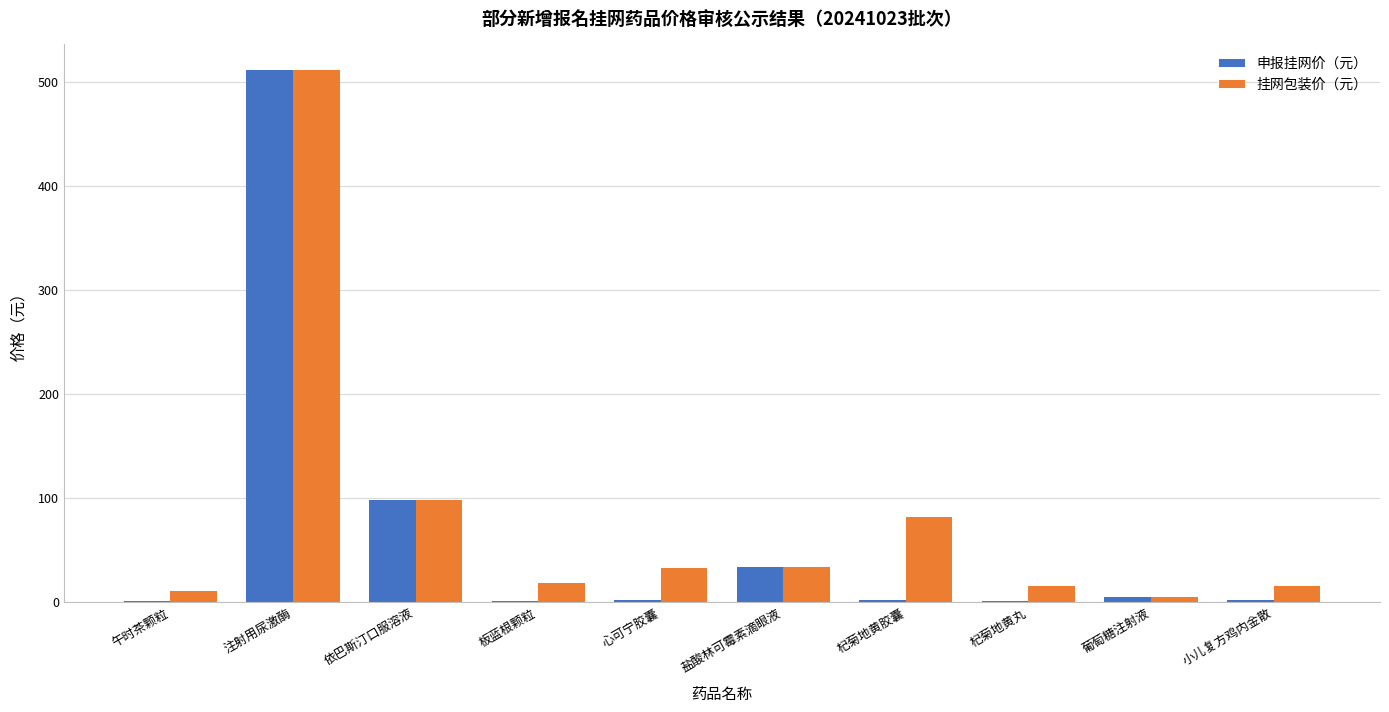

What is the sum of all 挂网包装价（元） values?

818.6